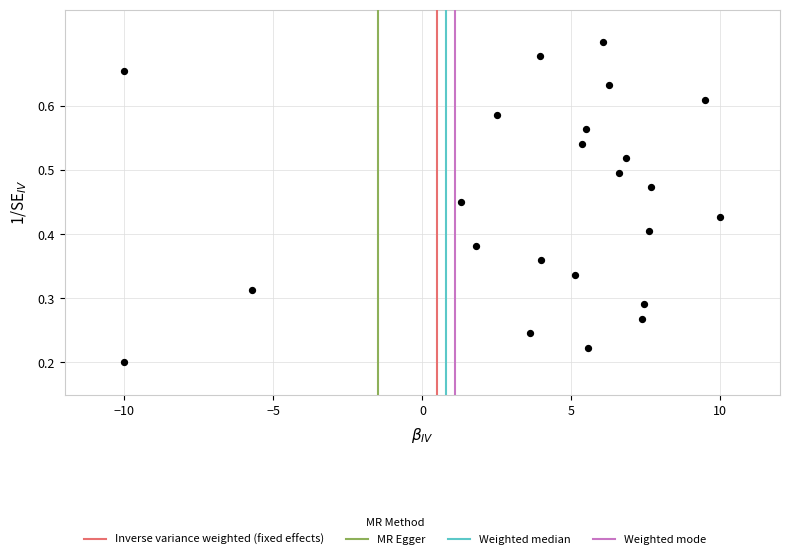

What is the range of X values (max minus min)?

20.0